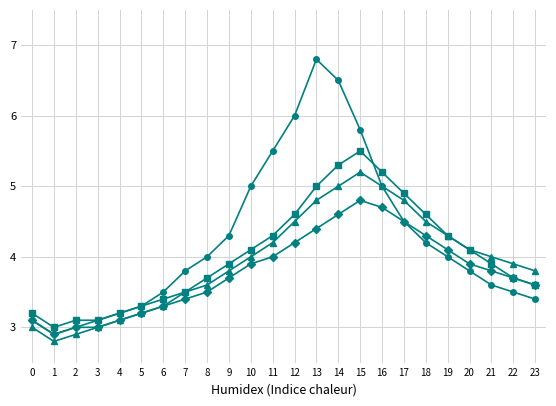

What is the spread (max minus min) of values at 15?

1.0